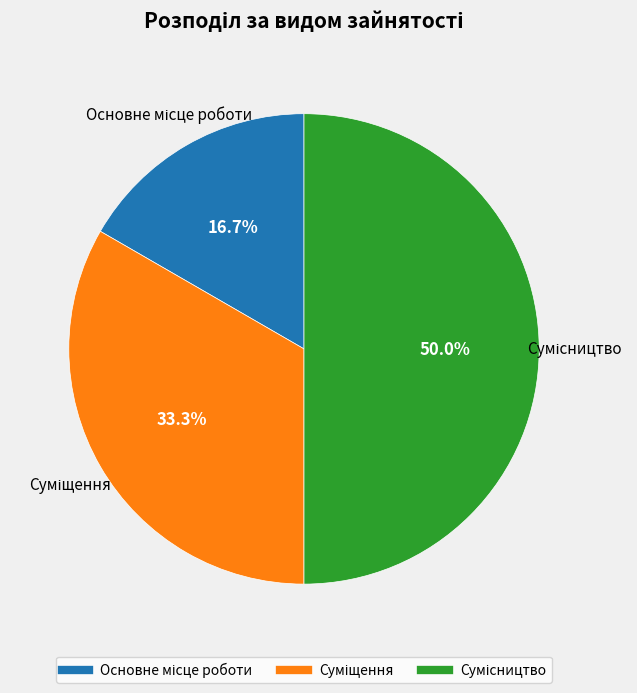

Which category has the biggest portion of the pie?

Сумісництво